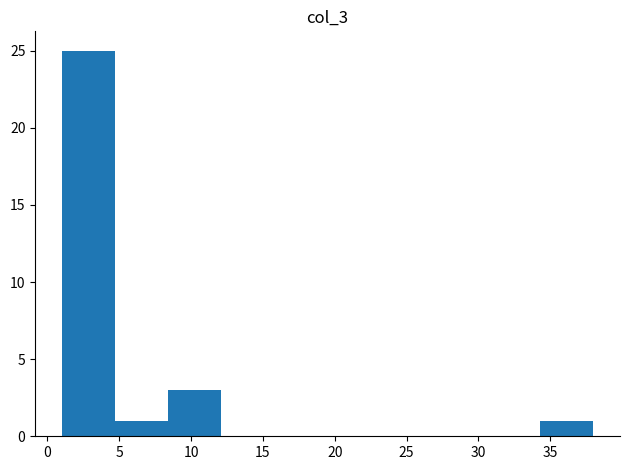

Over which range of the x-axis is the bar tallest?

1.0 to 4.7